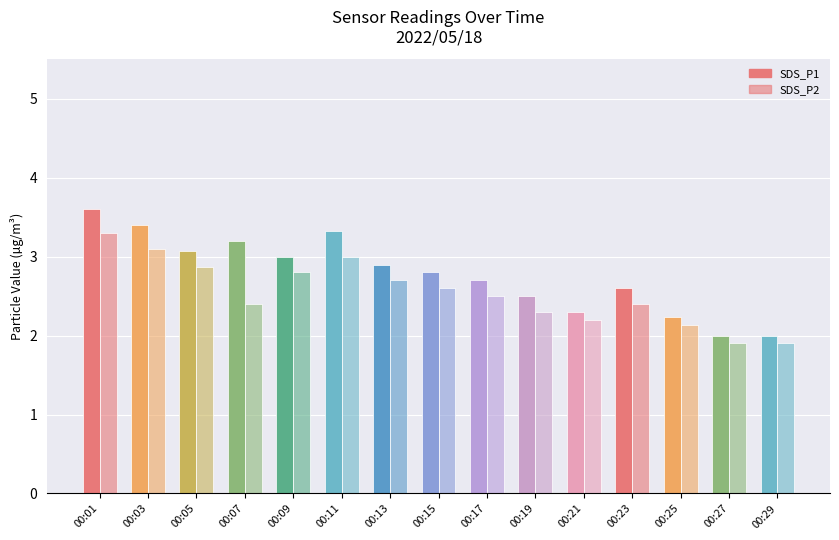

Is the value of SDS_P1 at 00:15 greater than the value of SDS_P2 at 00:27?

Yes